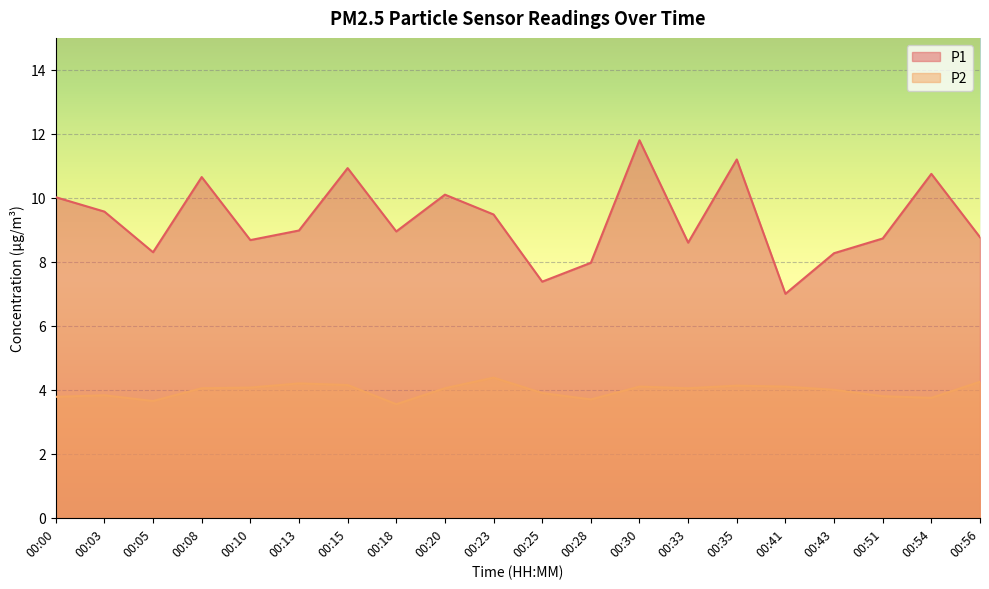

At which category does P1 reach its first local valley?

00:05